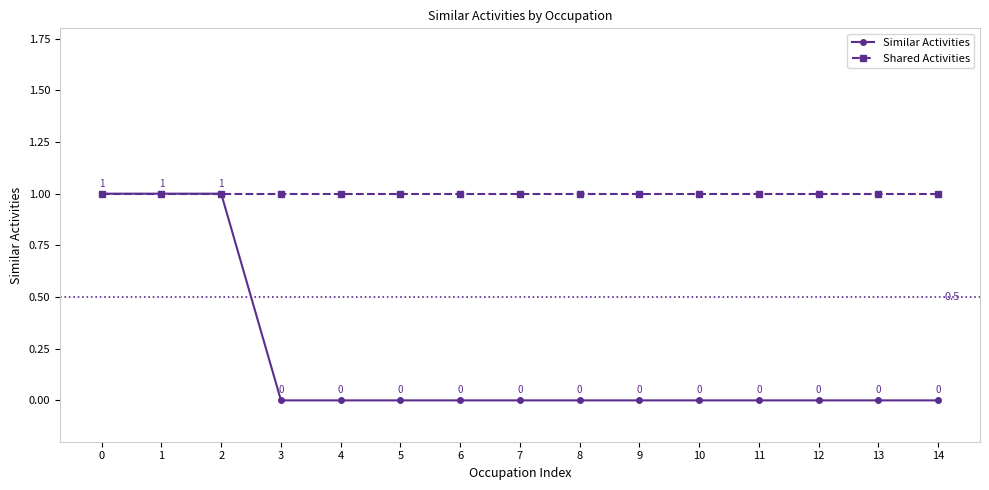

Which series has the widest spread of values?

Similar Activities